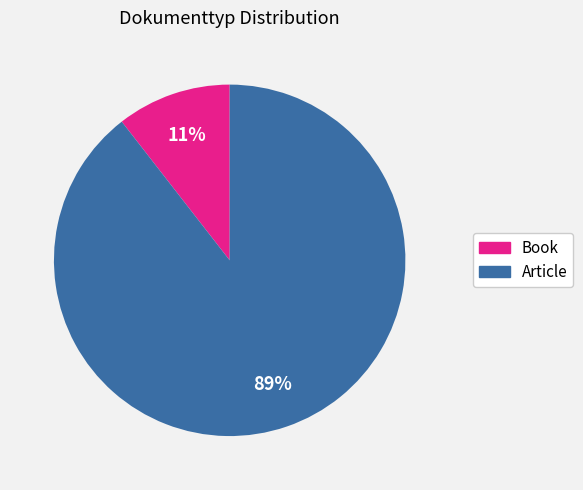

To the nearest percent, what percentage of the pie is Article?

89%